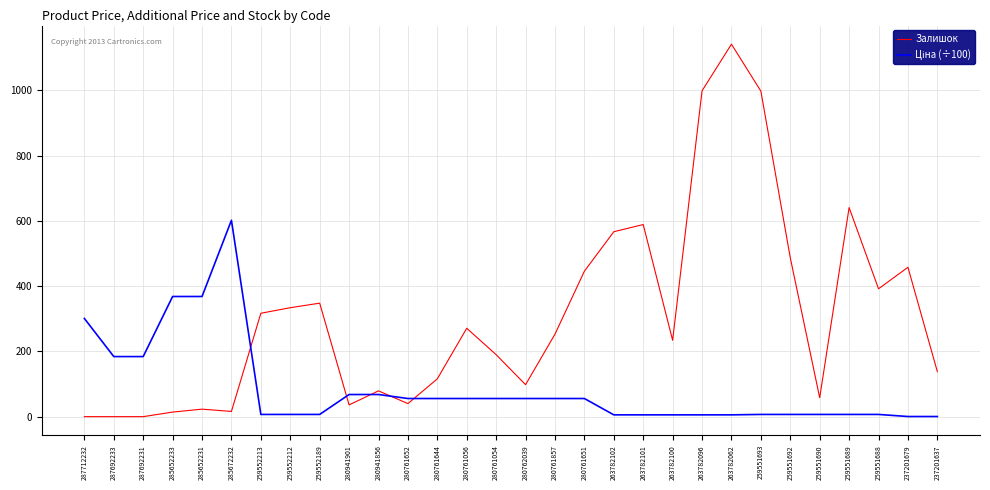

The value of Залишок at 287692231 is 754.3. True or false?

False